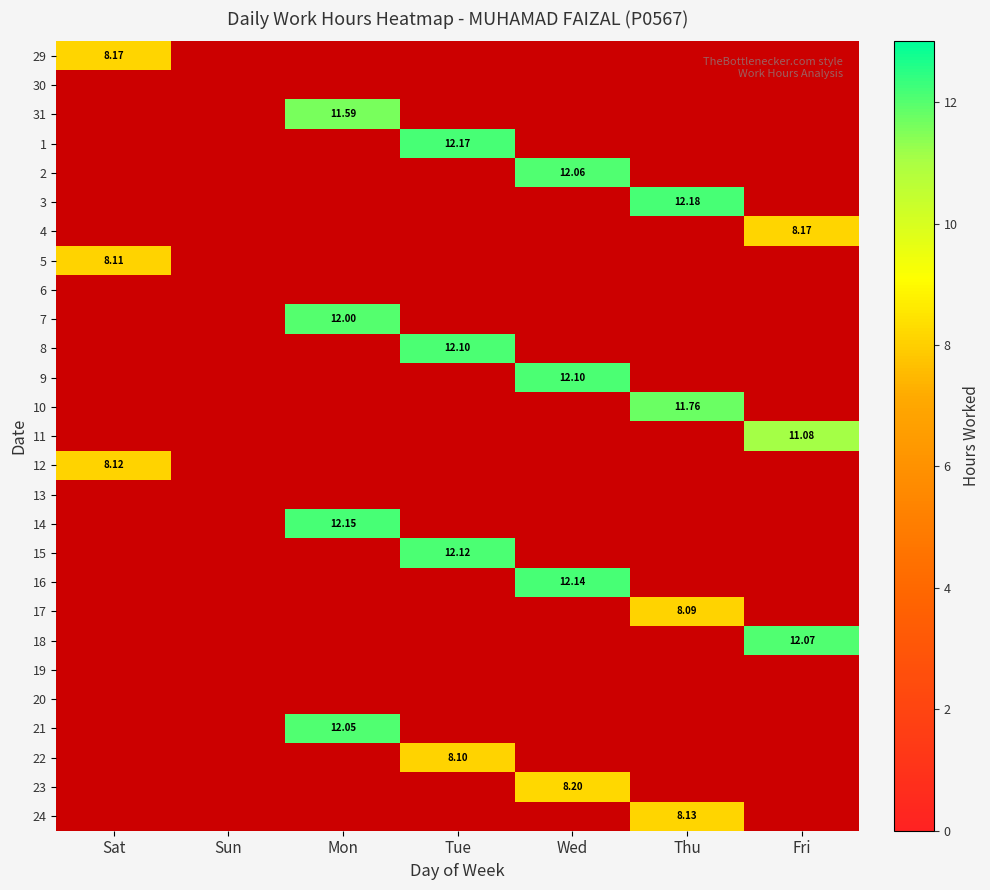

The value of 6 at Tue is 0.0. True or false?

True